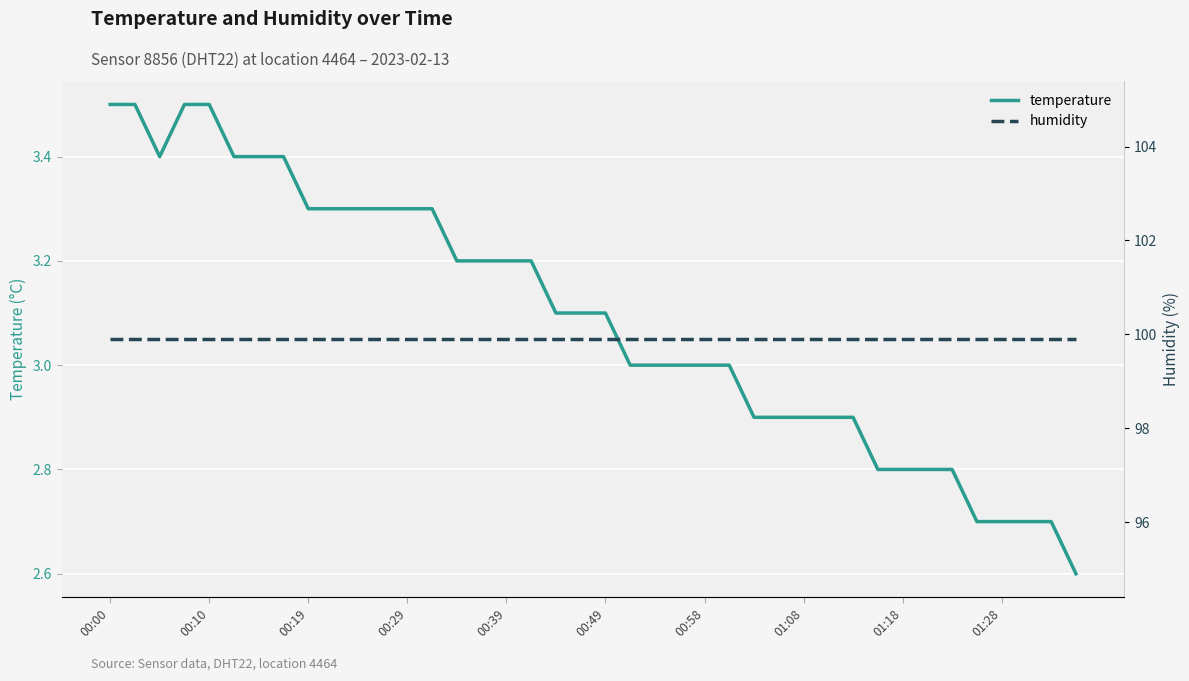

Does the chart display data point markers on the line(s)?

No